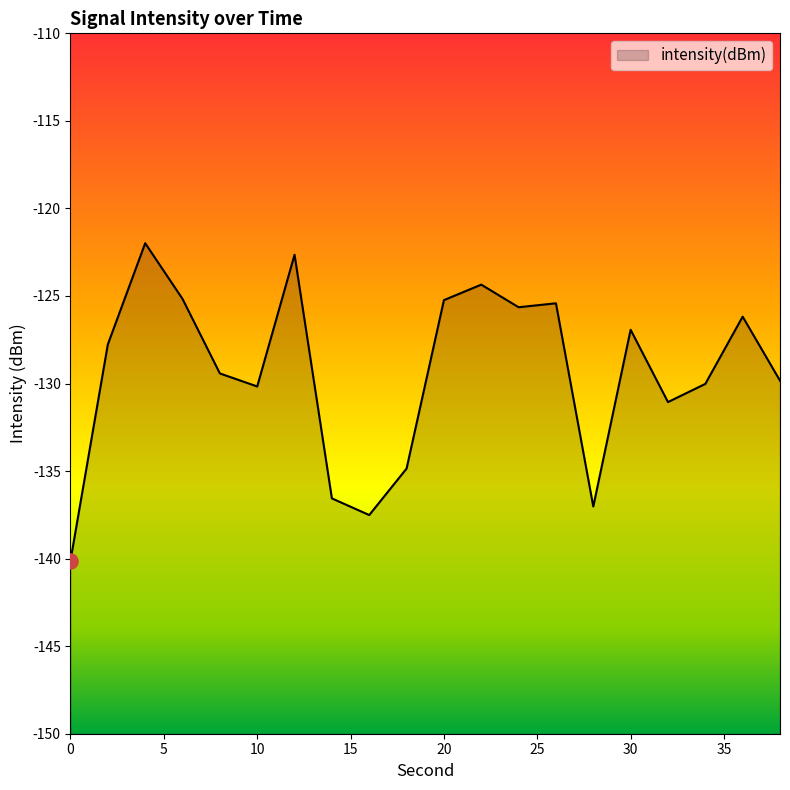

Between 4 and 36, which is larger?

4